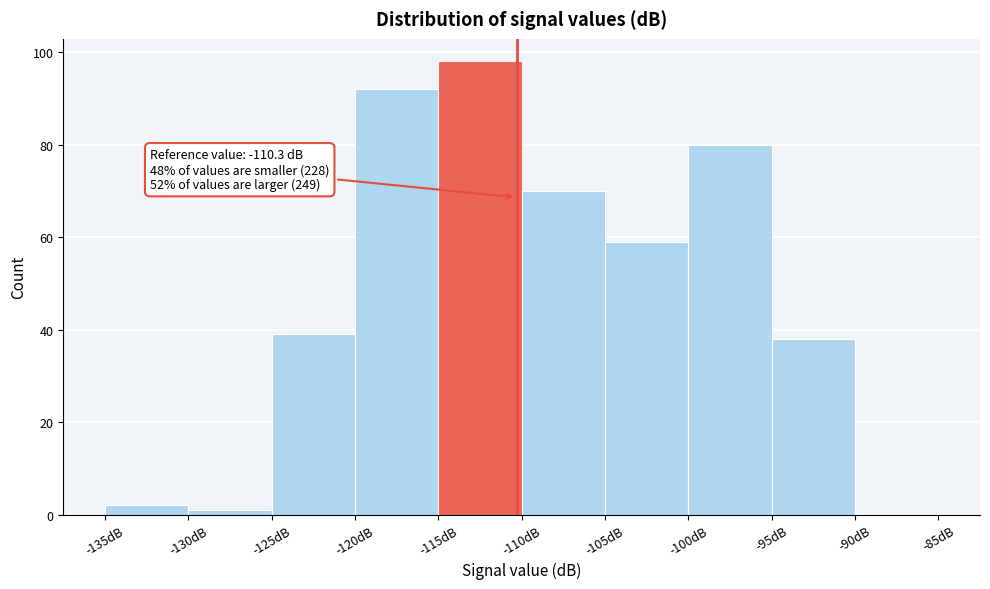

Over which range of the x-axis is the bar tallest?

-115 to -110